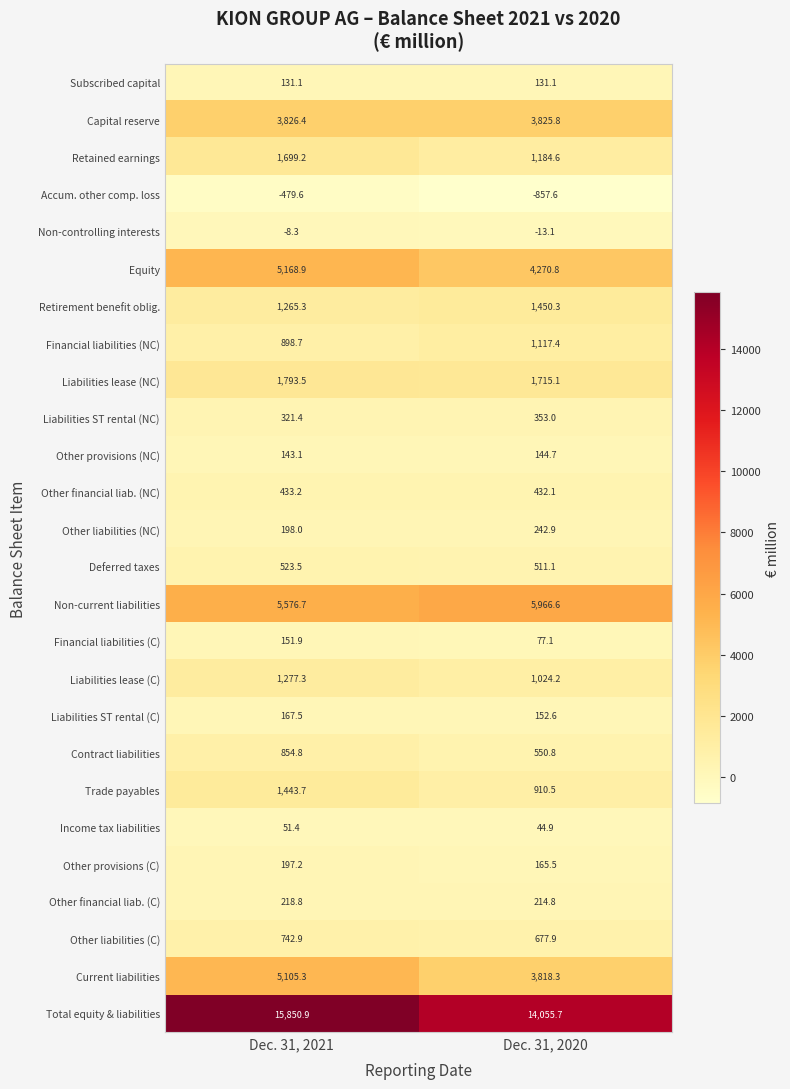

Which series has the largest total across all categories?

Total equity & liabilities